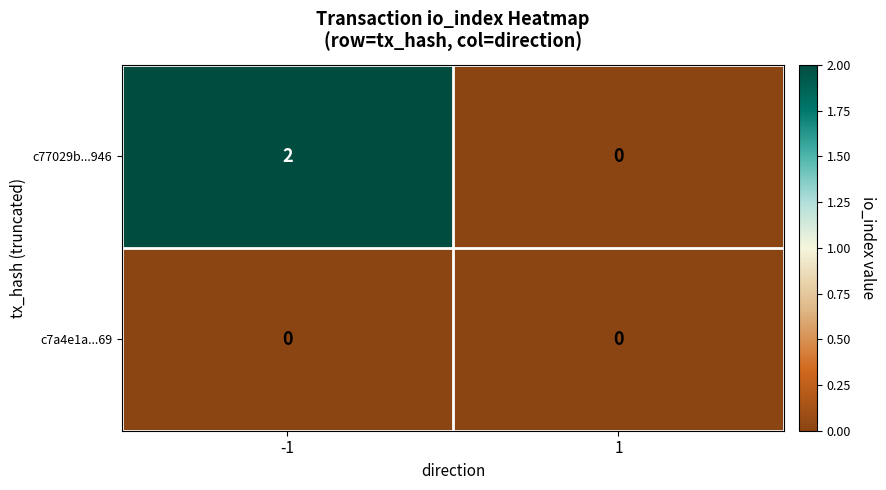

Which series has the largest range (max minus min)?

c77029b...946